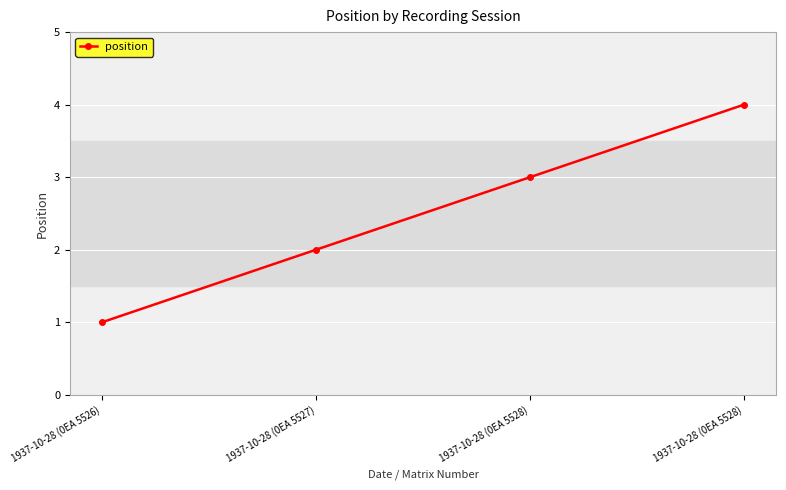

What value does the data have at 1937-10-28 (0EA 5528)?

4